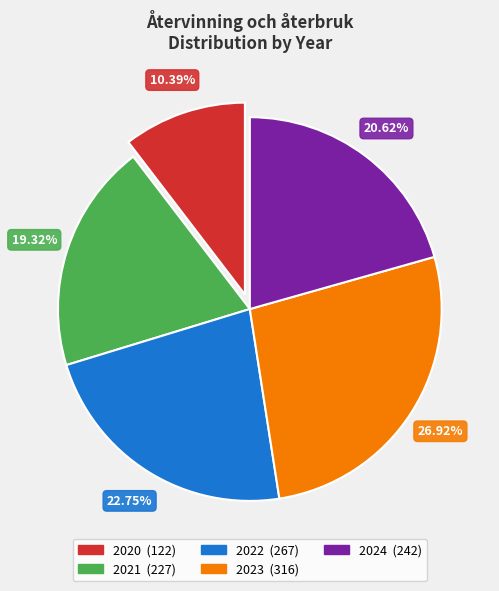

Does any single category account for the majority?

No